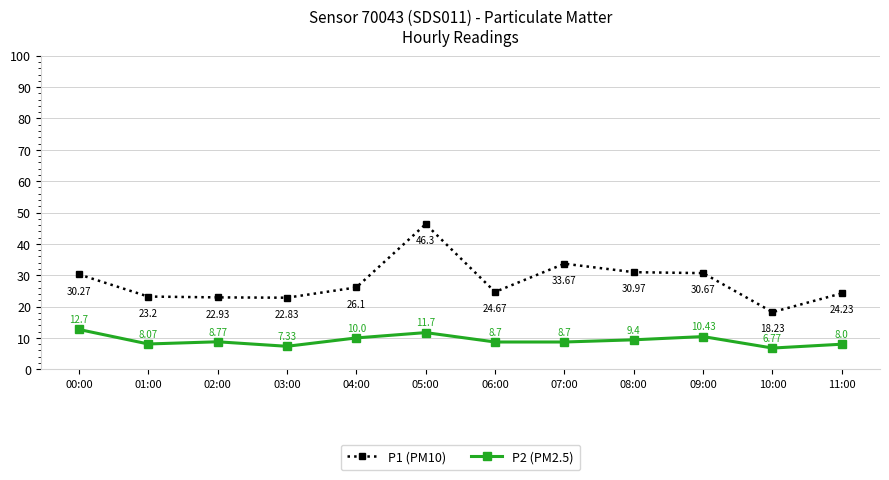

Which category has the lowest value across all series?

10:00